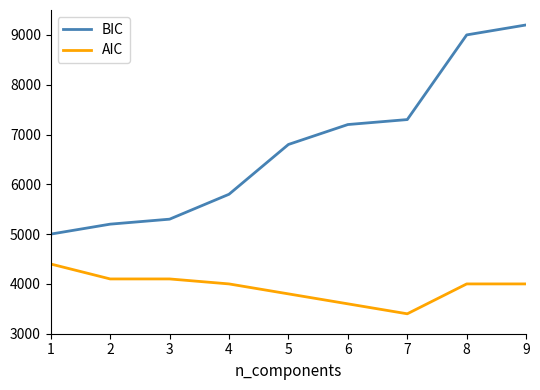

How many lines are shown in the chart?

2